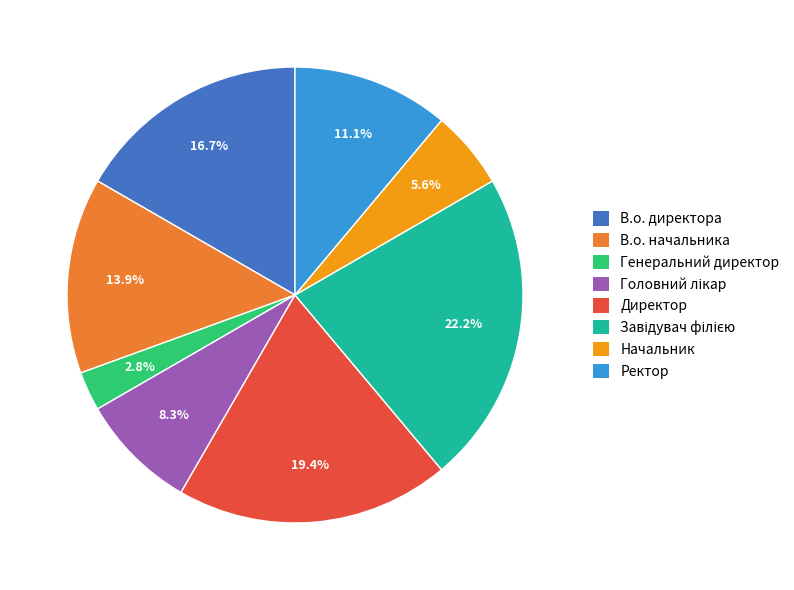

Approximately how many times larger is the value at Генеральний директор compared to Начальник?

0.5